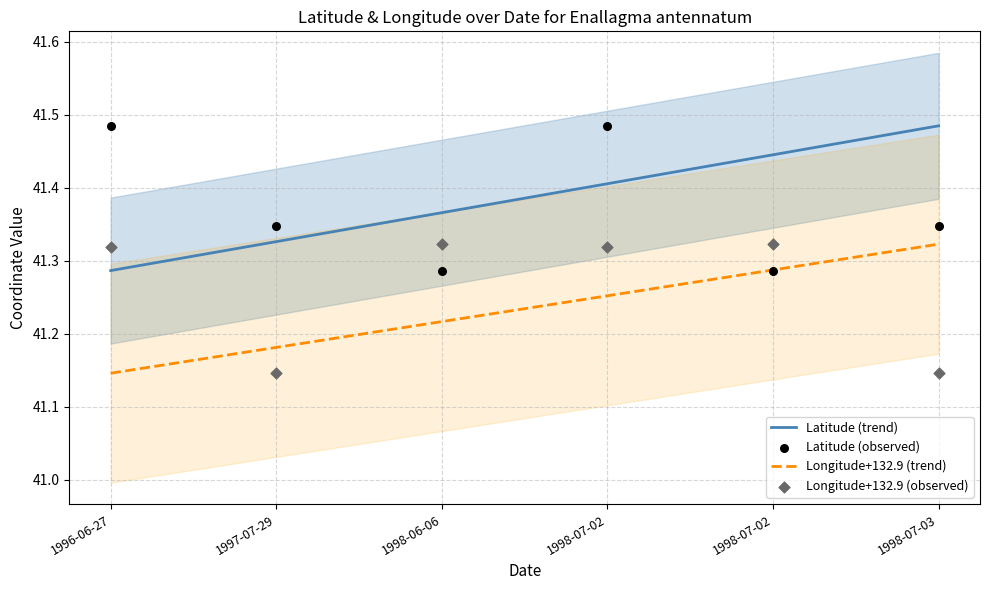

What are all the series names shown in the legend?

Latitude (trend), Longitude+132.9 (trend), Latitude (observed), Longitude+132.9 (observed)